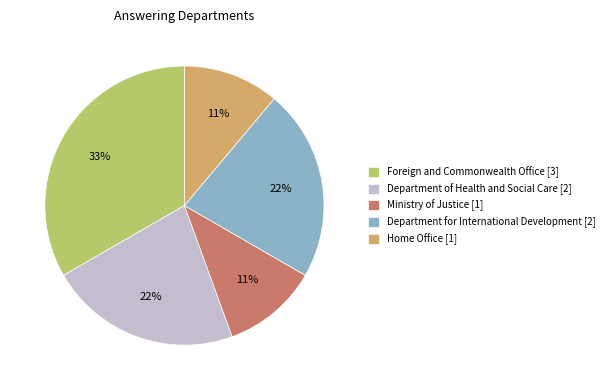

Is there any slice that represents more than half of the pie?

No